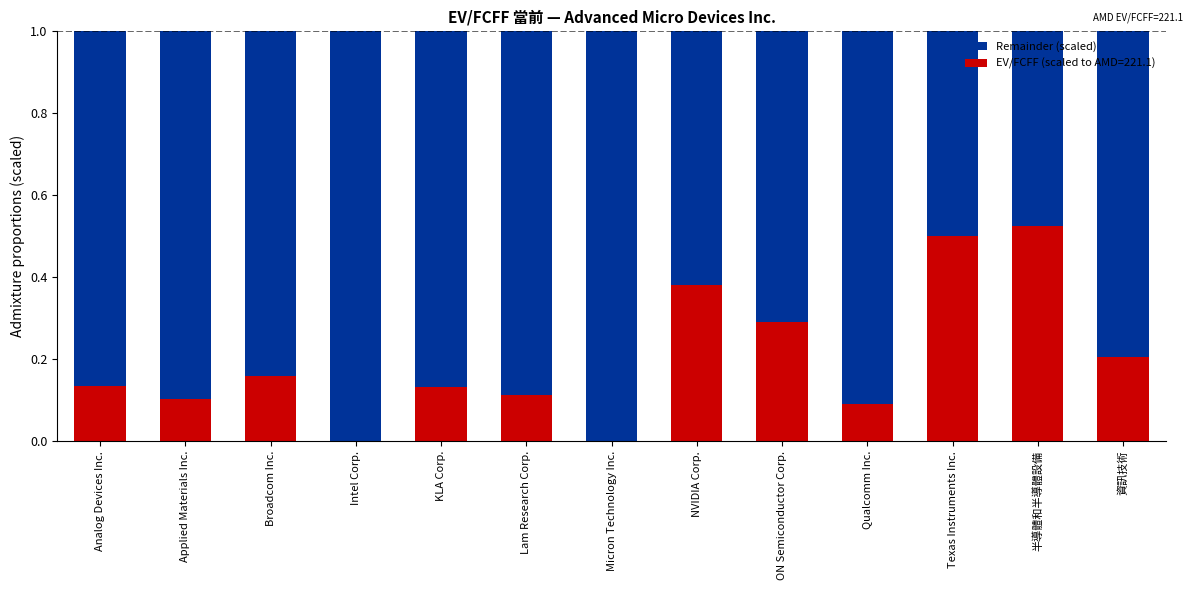

How many distinct data groups are displayed?

2